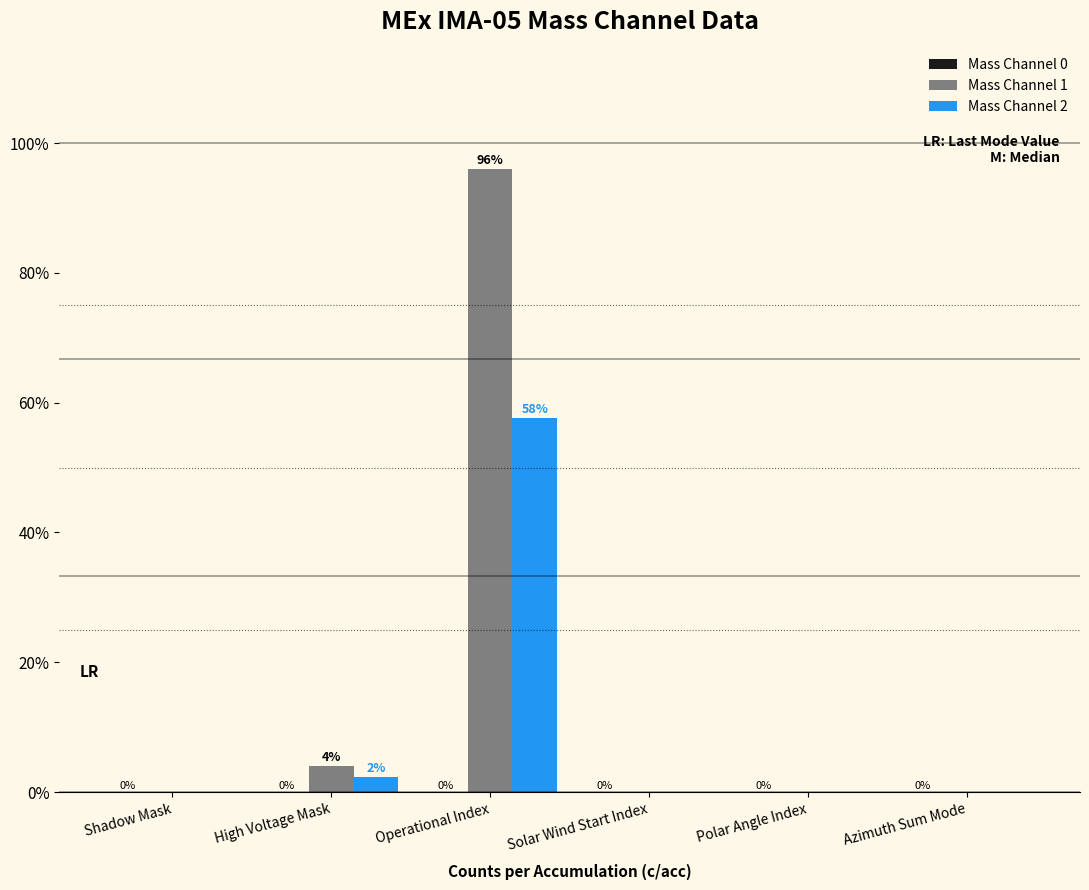

Which category has the highest value in the Mass Channel 2 series?

Operational Index